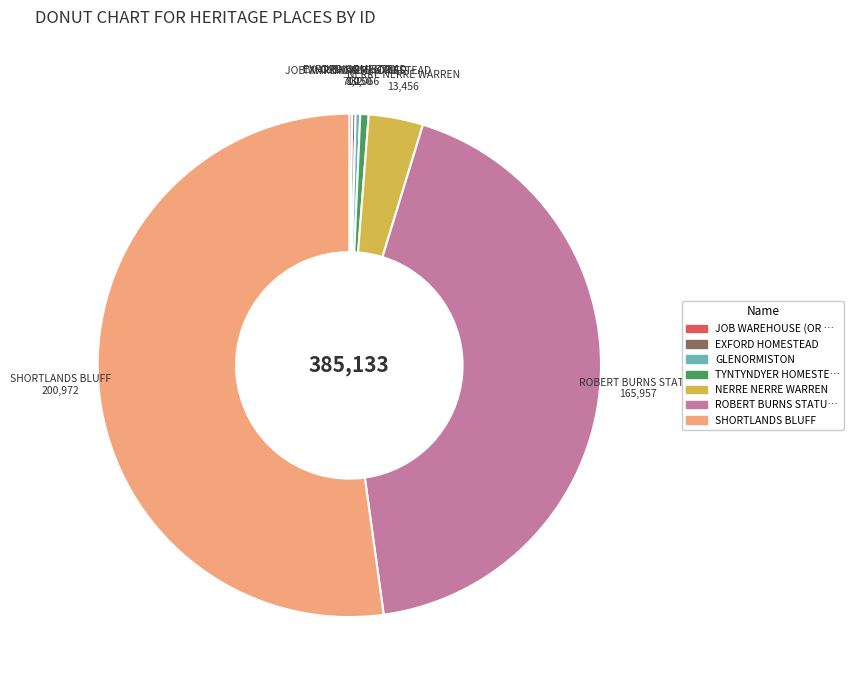

Is there a majority slice in this chart?

Yes